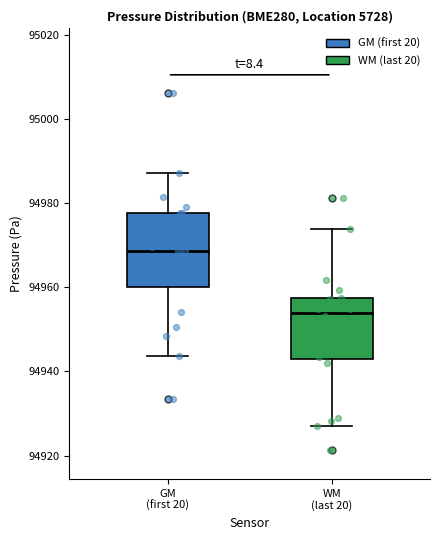

Reading left to right, transcribe this box plot: for each box, give where its median line is, the range the box spans, and where its two whiskers end, as read against the y-axis. The values are not printed on the chart, so give them approximately, as read against the axis.

GM (first 20): median 94968, box 94960 to 94978, whiskers 94944 to 94988
WM (last 20): median 94954, box 94944 to 94958, whiskers 94928 to 94974